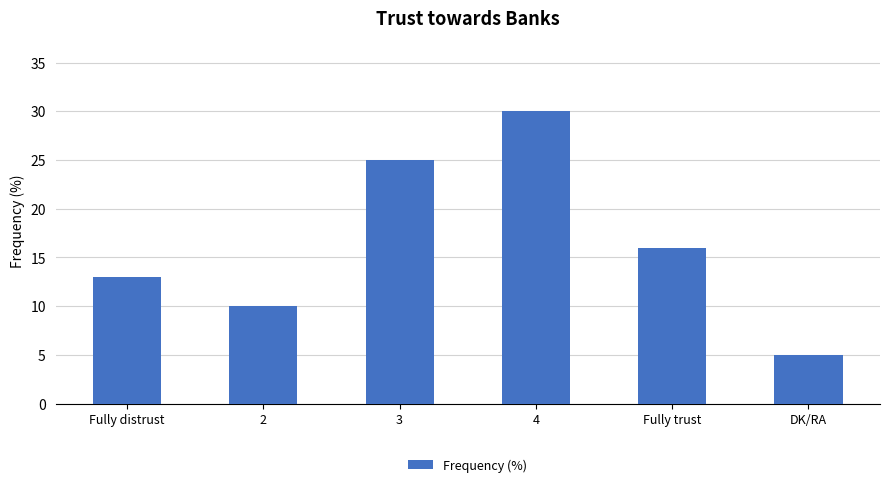

What is the ratio of the value at Fully trust to the value at 4?

0.5